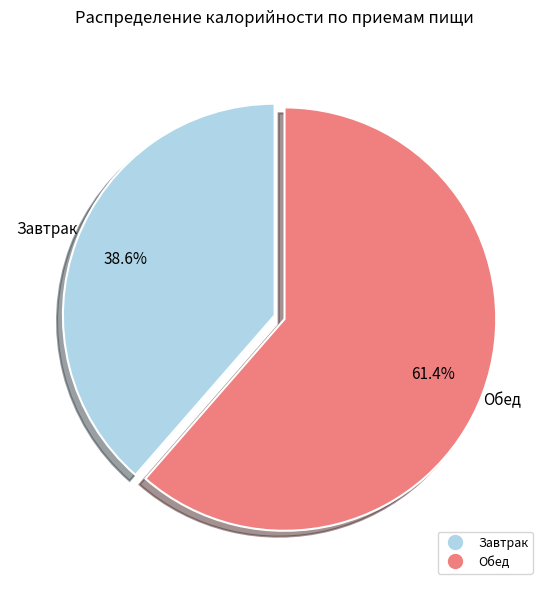

Which slice represents more than half of the pie?

Обед